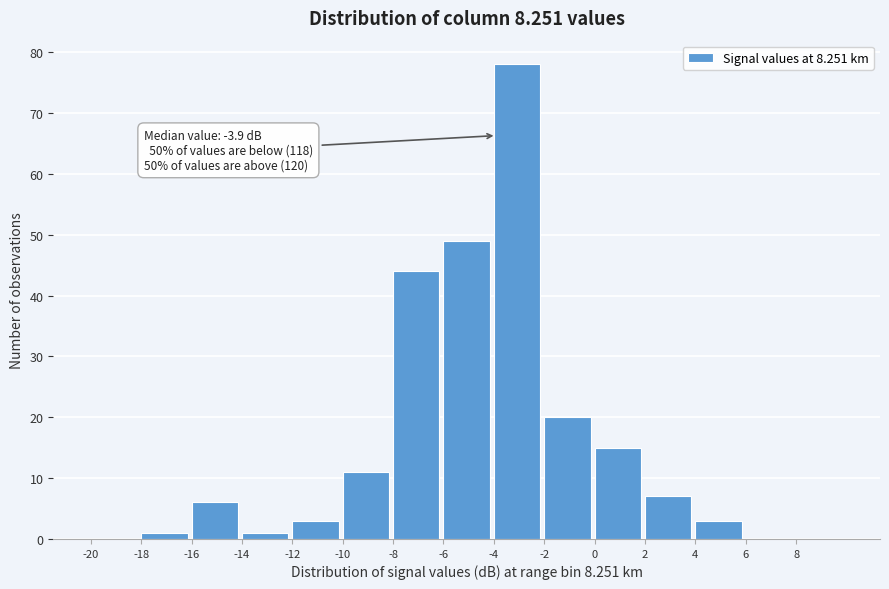

Over which range of the x-axis is the bar tallest?

-4 to -2